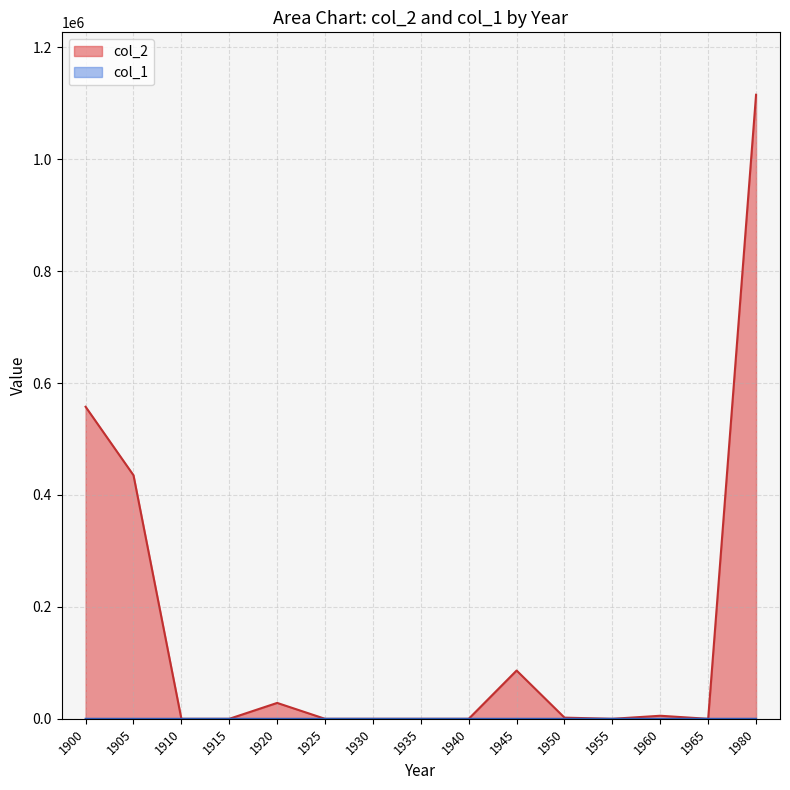

Does the chart display data point markers on the line(s)?

No